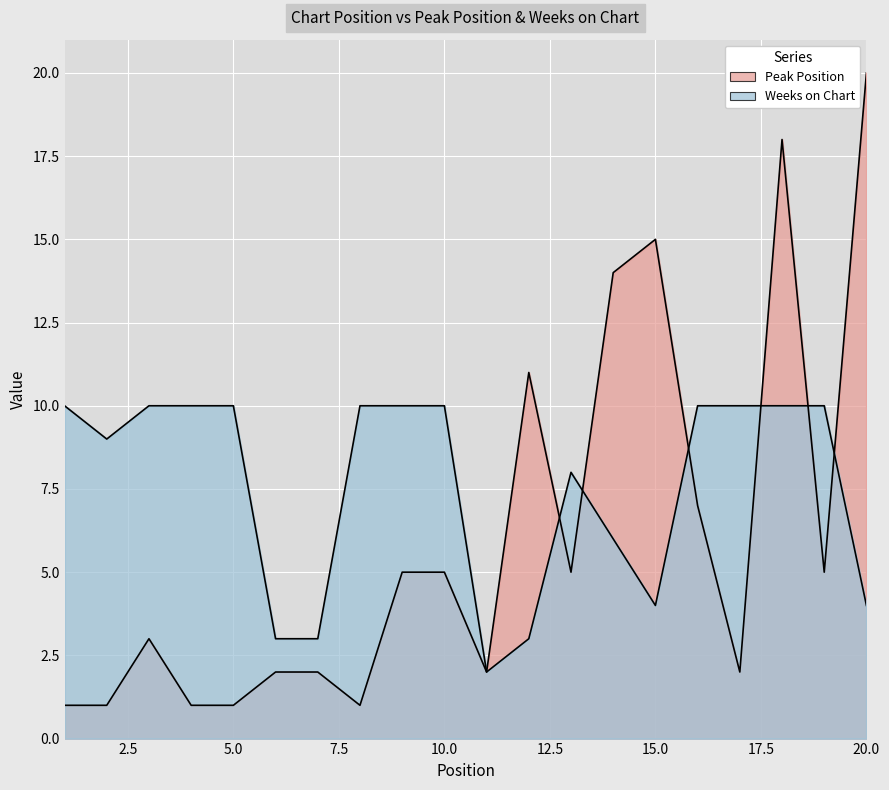

Which category has the highest value across all series?

20